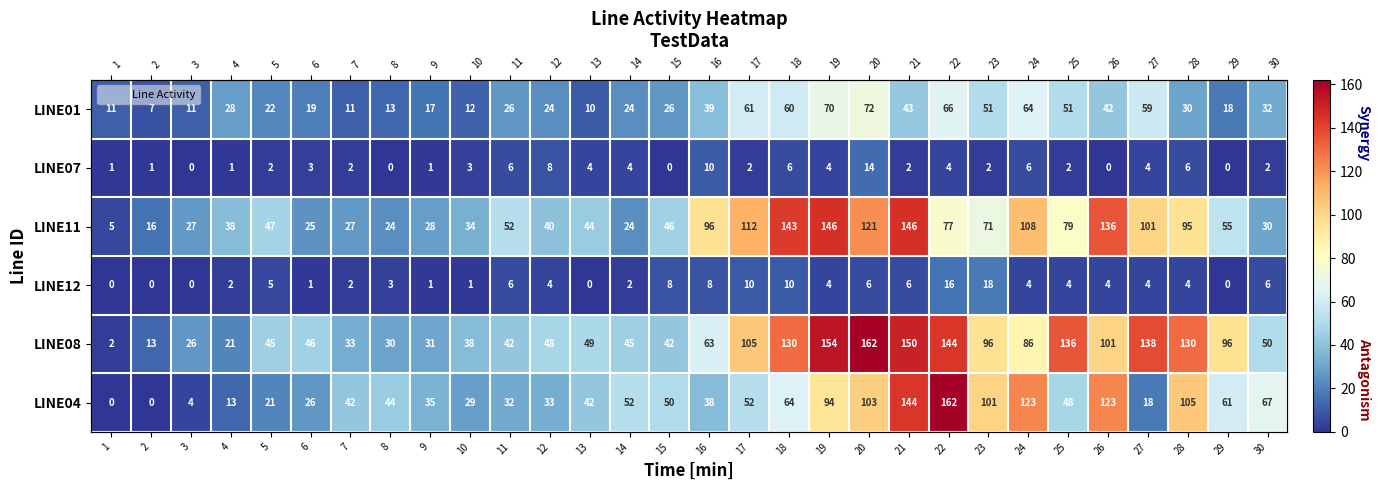

List the labels in order of LINE07 value, largest first.

20, 16, 12, 11, 18, 24, 28, 13, 14, 19, 22, 27, 6, 10, 5, 7, 17, 21, 23, 25, 30, 1, 2, 4, 9, 3, 8, 15, 26, 29